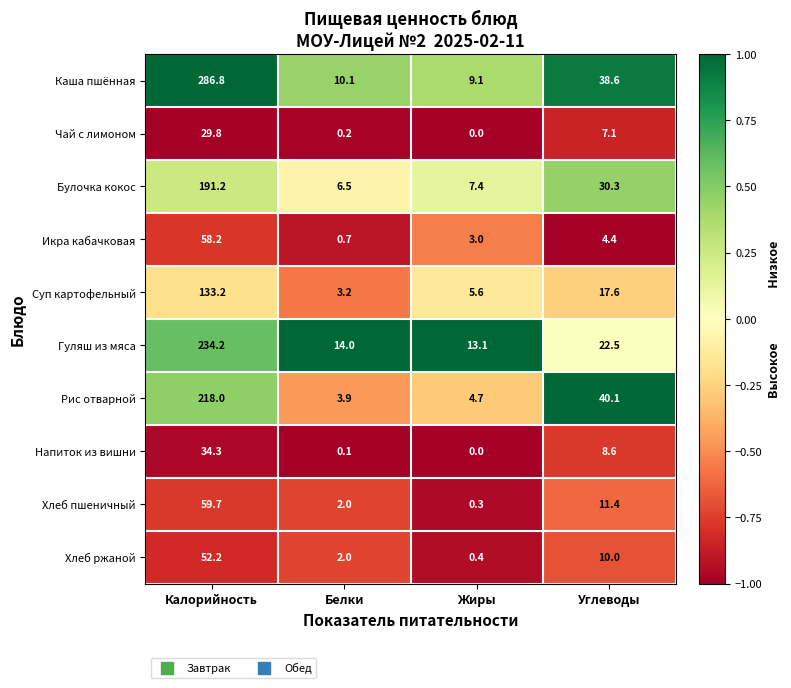

What is the difference between the maximum and minimum values in the Чай с лимоном series?

29.8